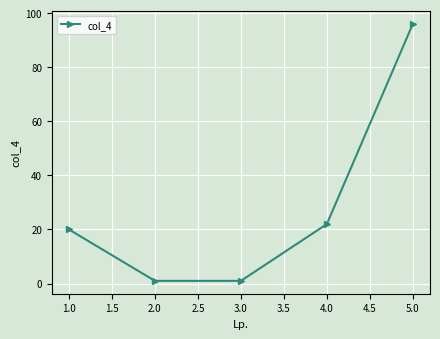

Is it true that the value at 1.0 is 8?

False